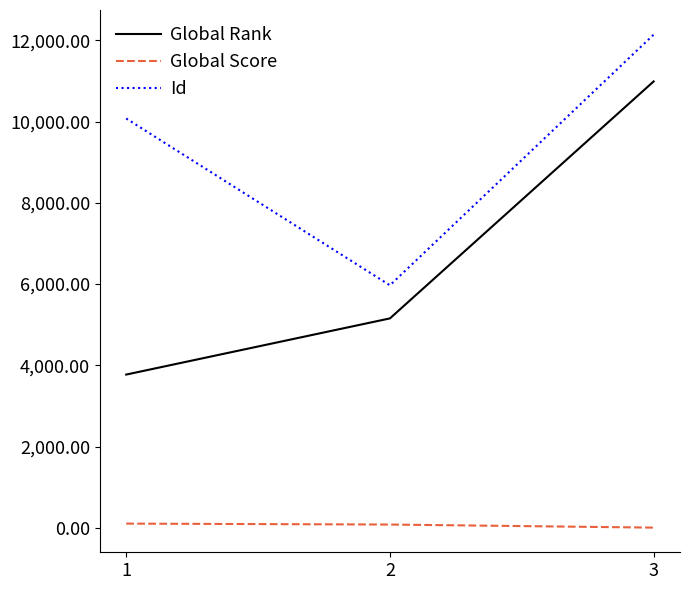

Rank the categories by Global Rank value from highest to lowest.

3, 2, 1